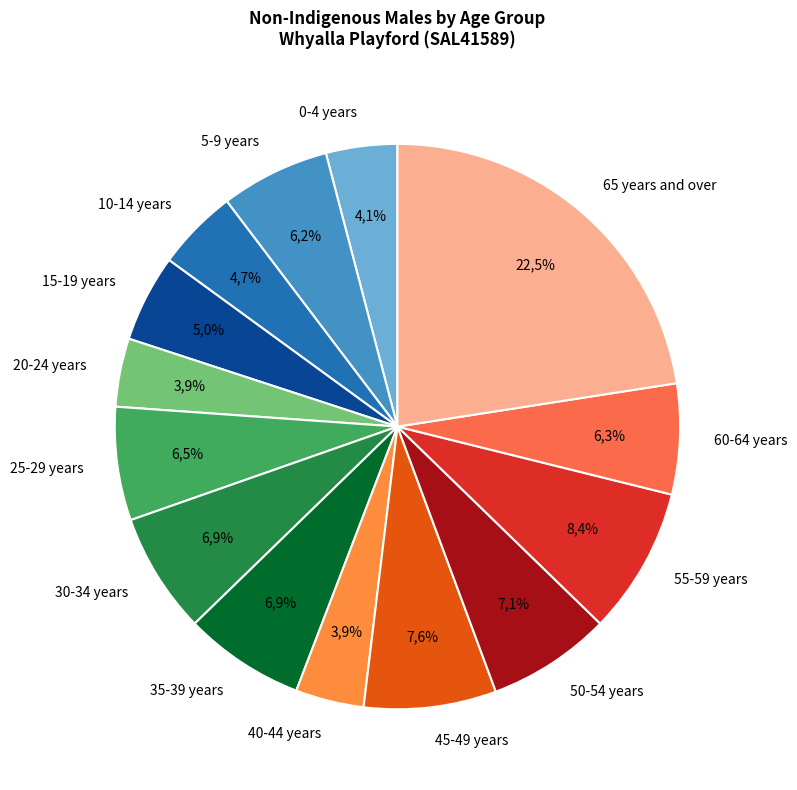

To the nearest percent, what is the average slice percentage?

7%